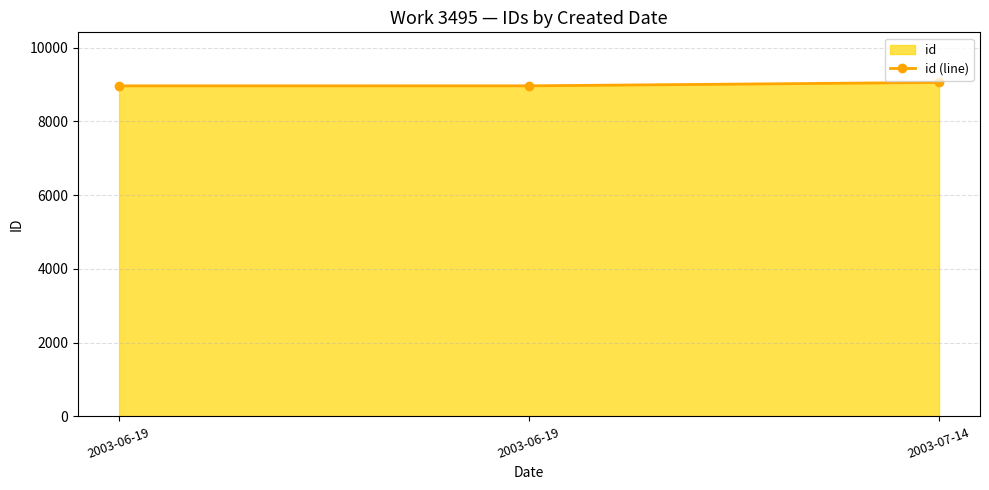

Count the number of categories in the chart.

3